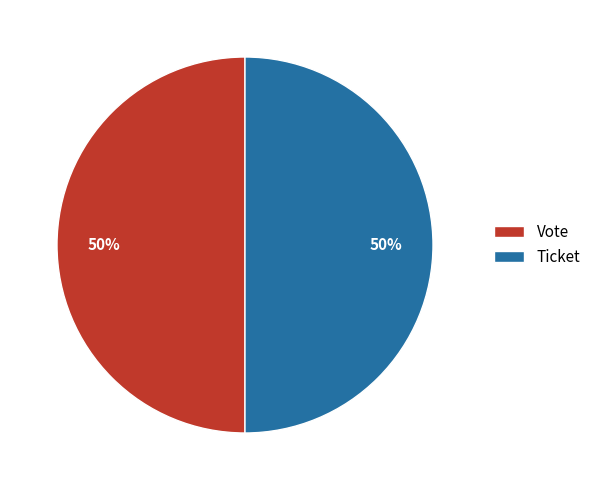

How many segments does this pie chart have?

2